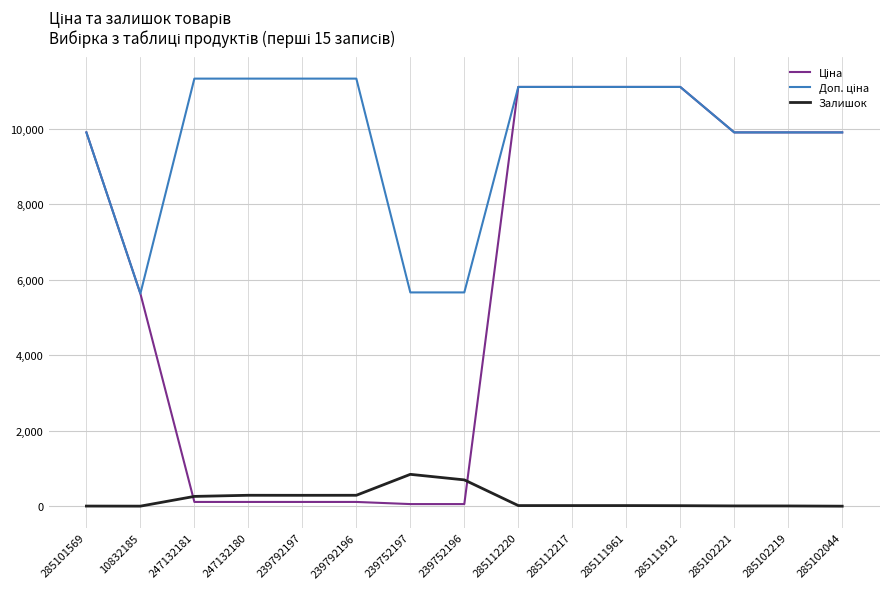

True or false: Залишок has a value of 289.0 at 239792197.

True